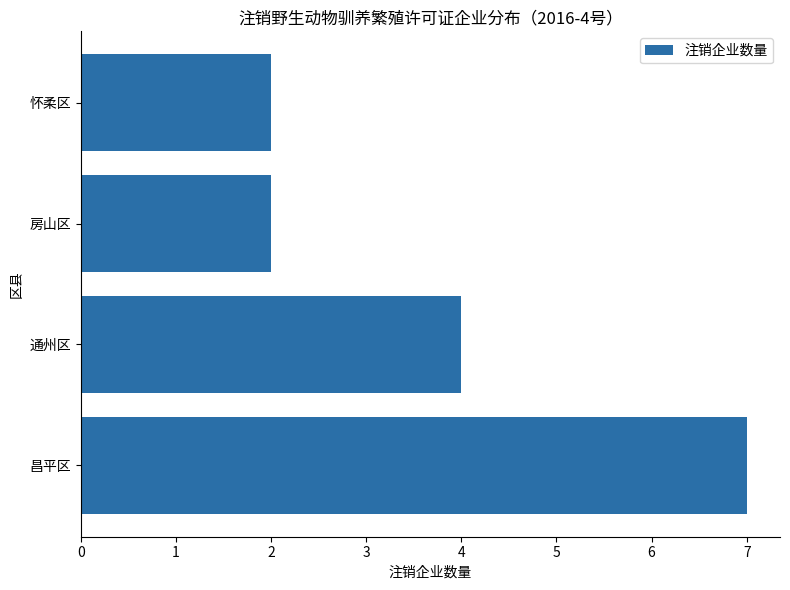

True or false: the data shows 3 at 房山区.

False